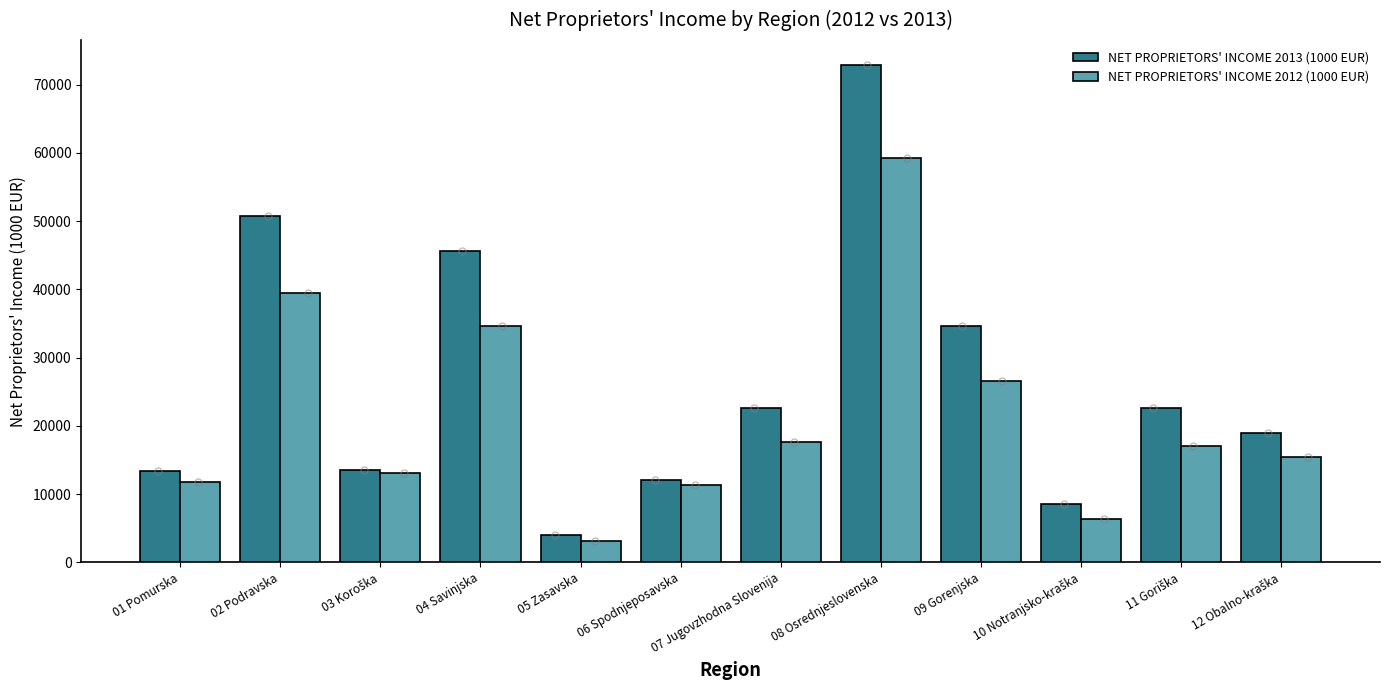

At how many categories does at least one series exceed 27633?

4